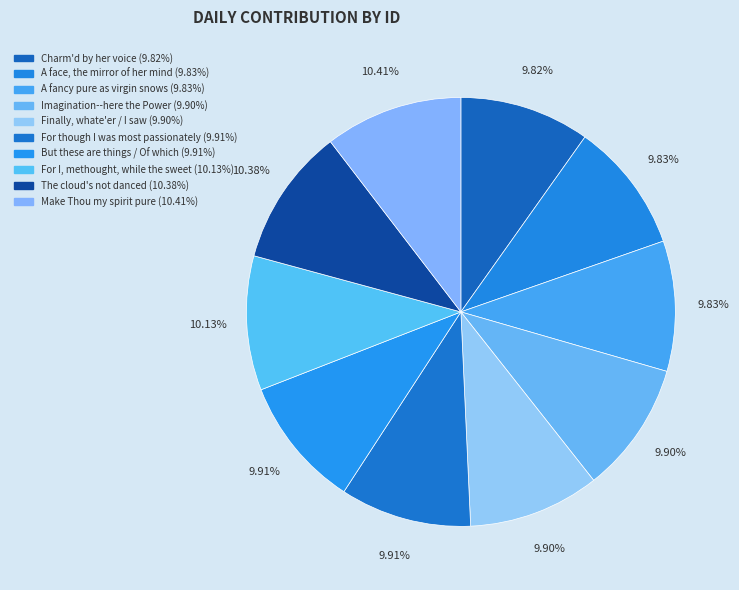

Rank the categories by value from lowest to highest.

Charm'd by her voice, A face, the mirror of her mind, A fancy pure as virgin snows, Imagination--here the Power, Finally, whate'er / I saw, For though I was most passionately, But these are things / Of which, For I, methought, while the sweet, The cloud's not danced, Make Thou my spirit pure